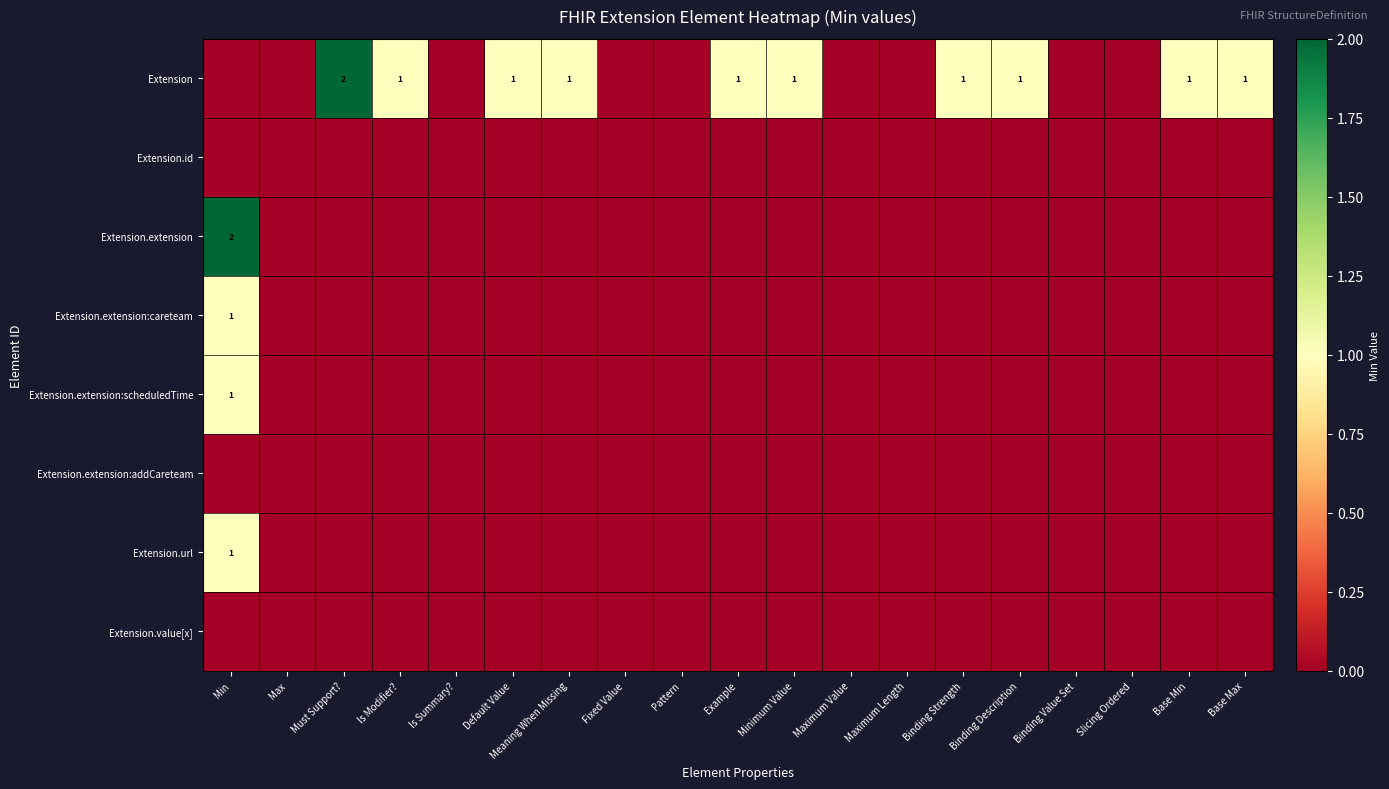

True or false: Extension has a value of 1 at Minimum Value.

True